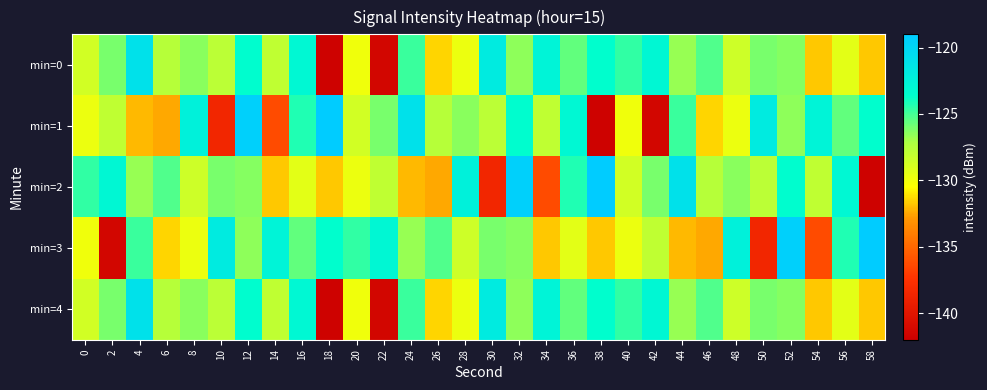

Which has a higher value, 38 or 46?

38